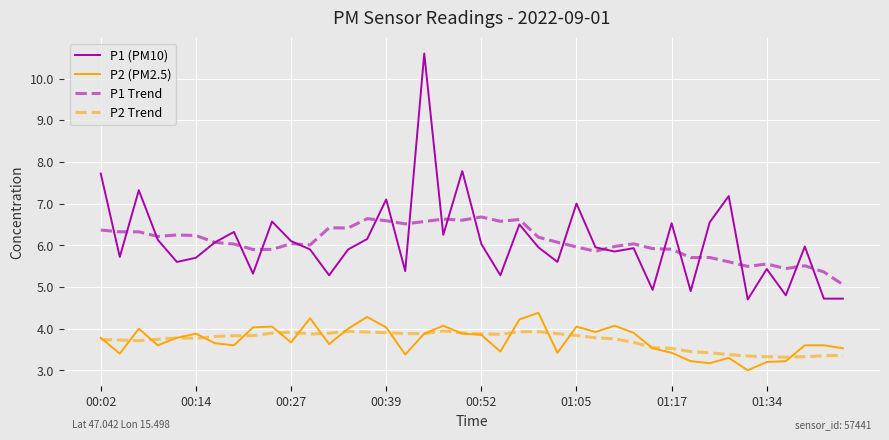

True or false: P2 Trend and P1 (PM10) intersect in this chart.

False